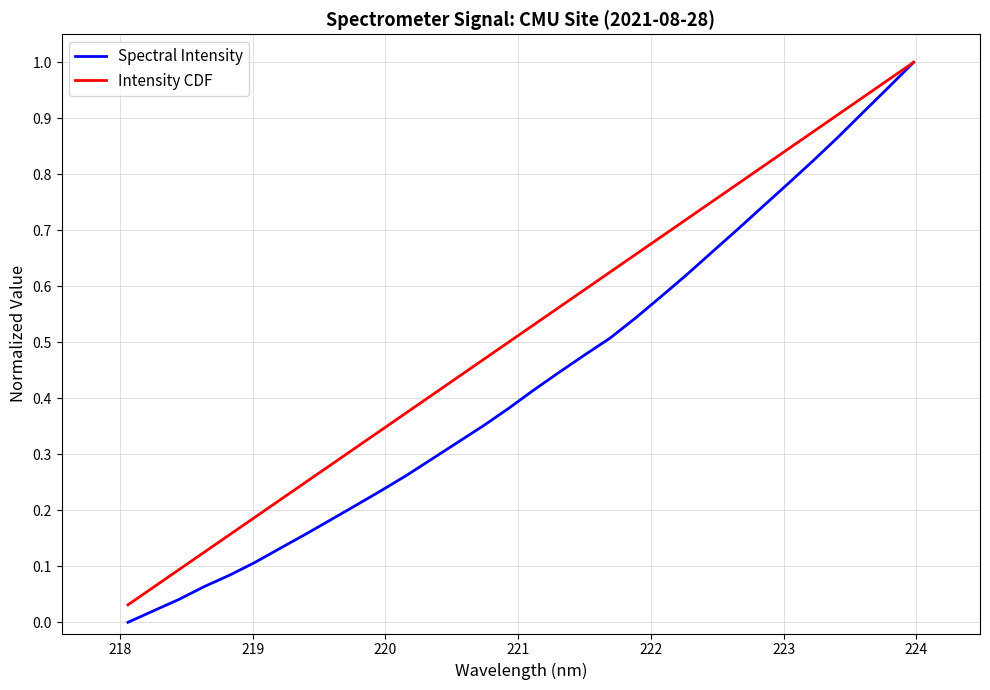

List the series in order of their overall mean, lowest first.

Spectral Intensity, Intensity CDF